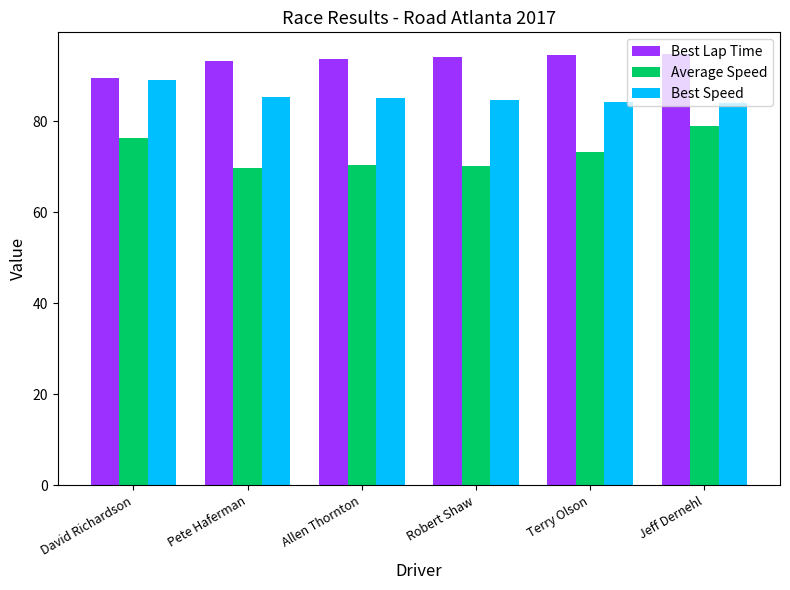

The value of Average Speed at Robert Shaw is 44.6. True or false?

False